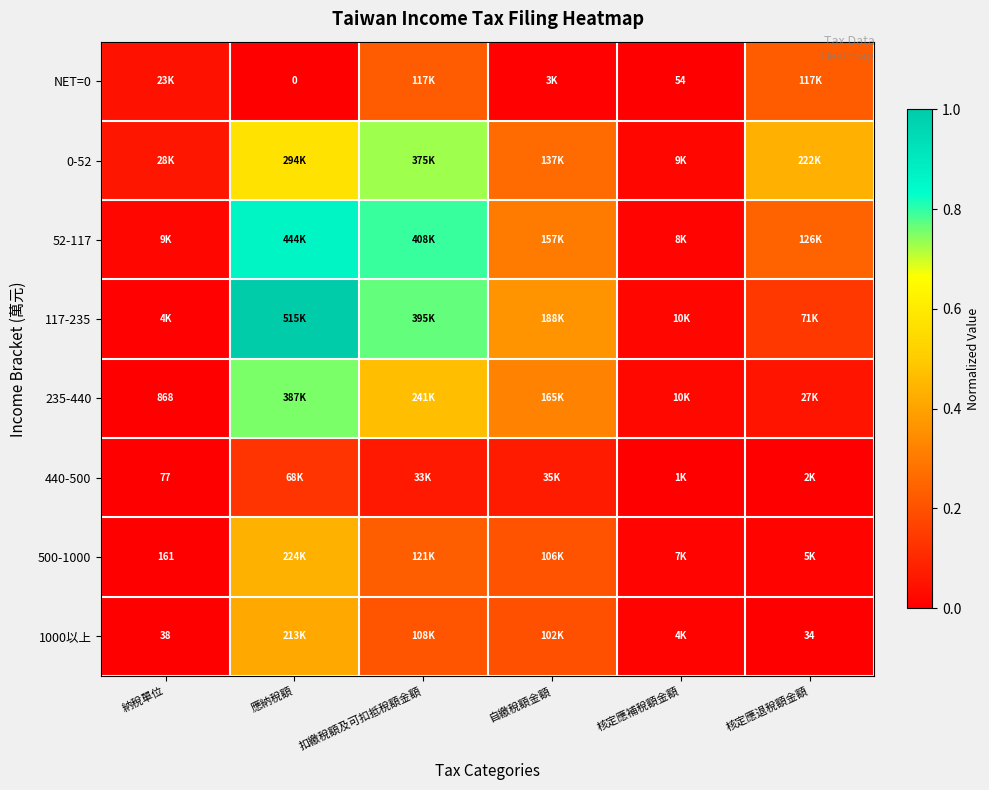

Between 納稅單位 and 自繳稅額金額, which is larger?

納稅單位